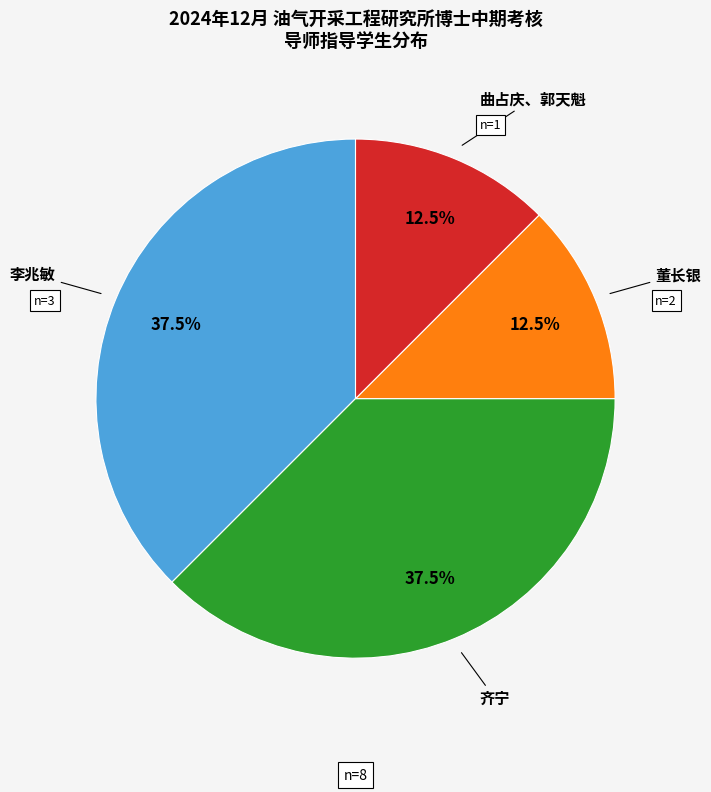

How many segments does this pie chart have?

4